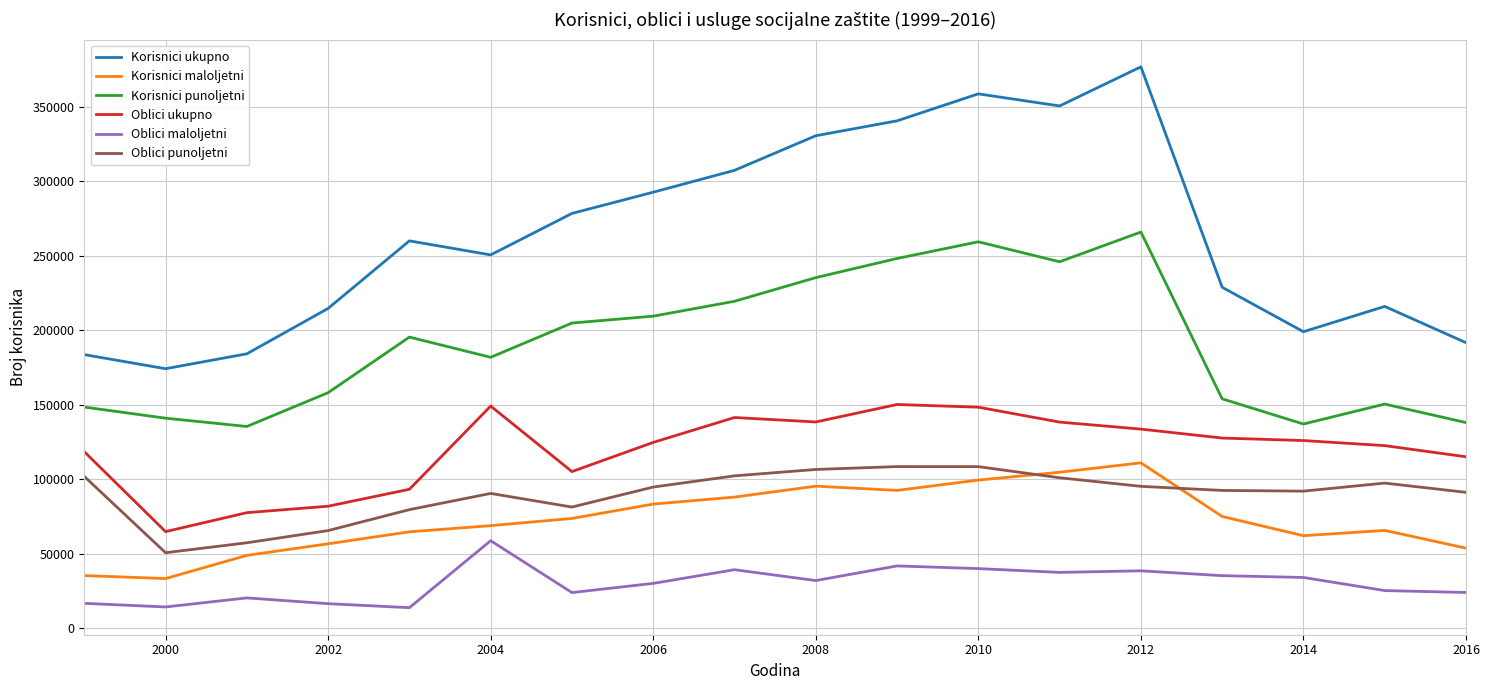

Which series has the largest total across all categories?

Korisnici ukupno